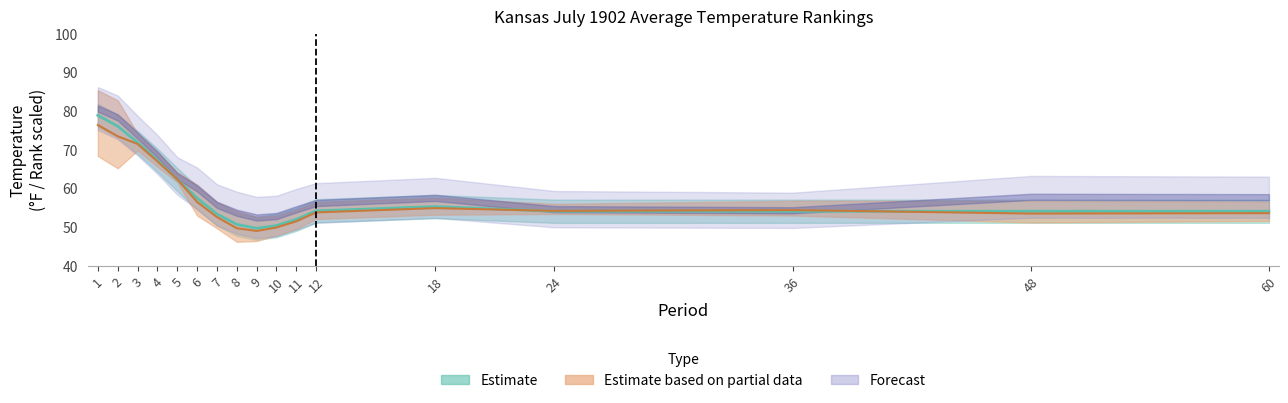

Count the number of categories in the chart.

17